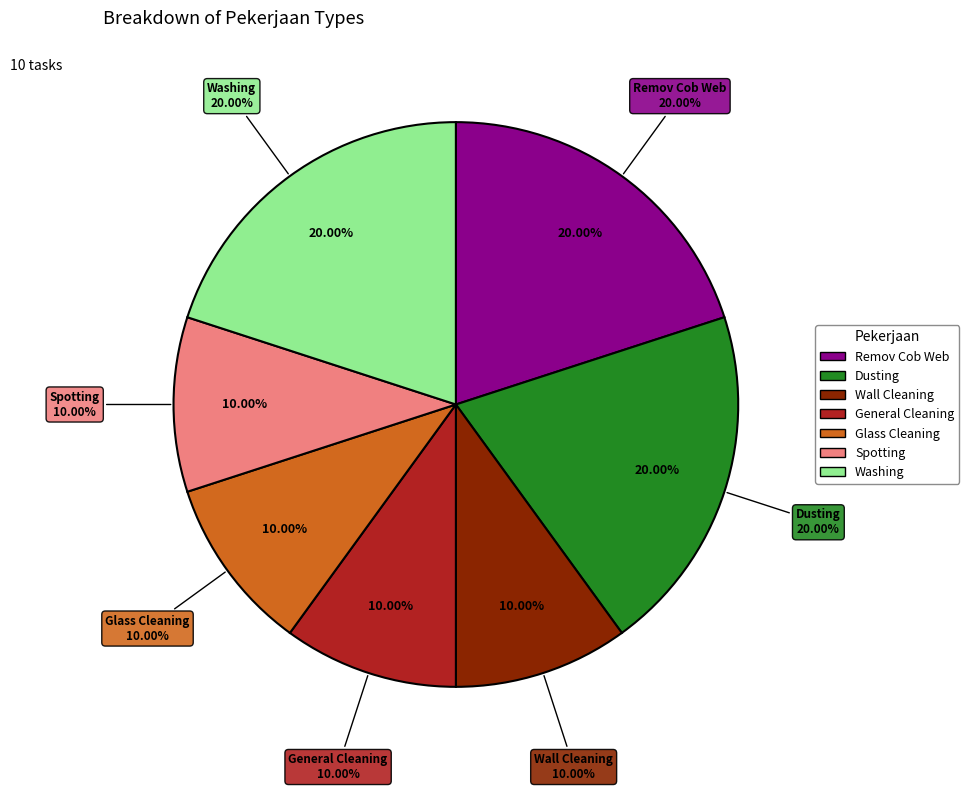

Rank the categories by value from highest to lowest.

Remov Cob Web, Dusting, Washing, Wall Cleaning, General Cleaning, Glass Cleaning, Spotting